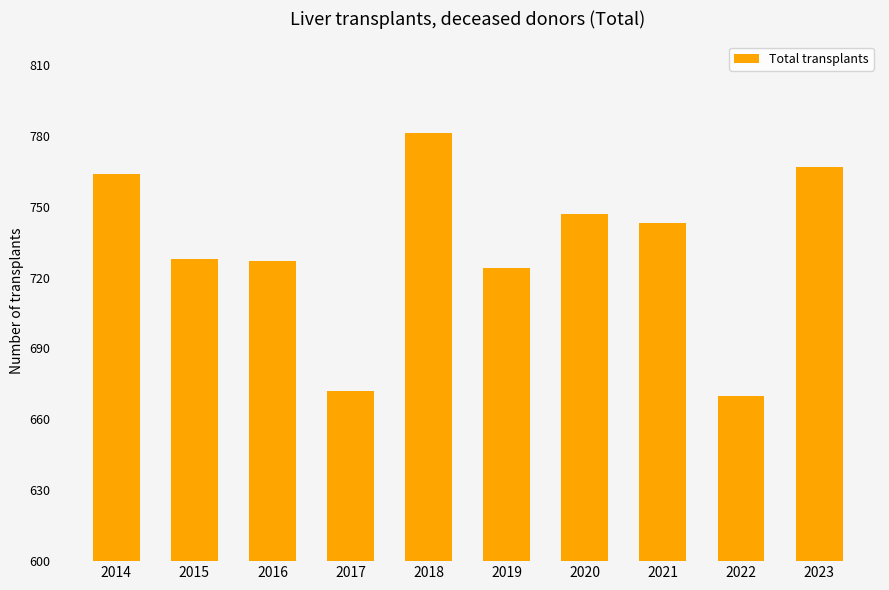

What is the average value?

732